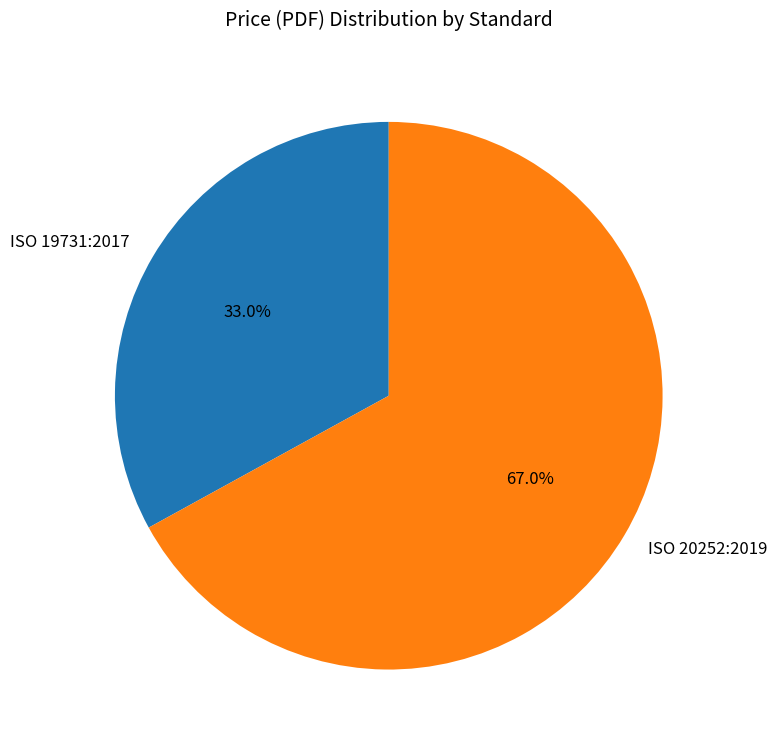

Rank the categories by value from lowest to highest.

ISO 19731:2017, ISO 20252:2019